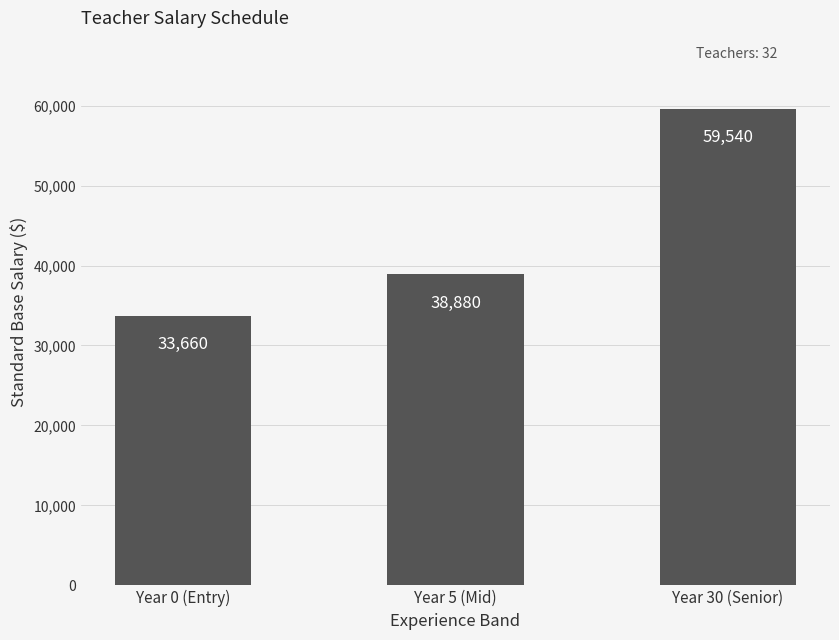

Which has a higher value, Year 30 (Senior) or Year 5 (Mid)?

Year 30 (Senior)